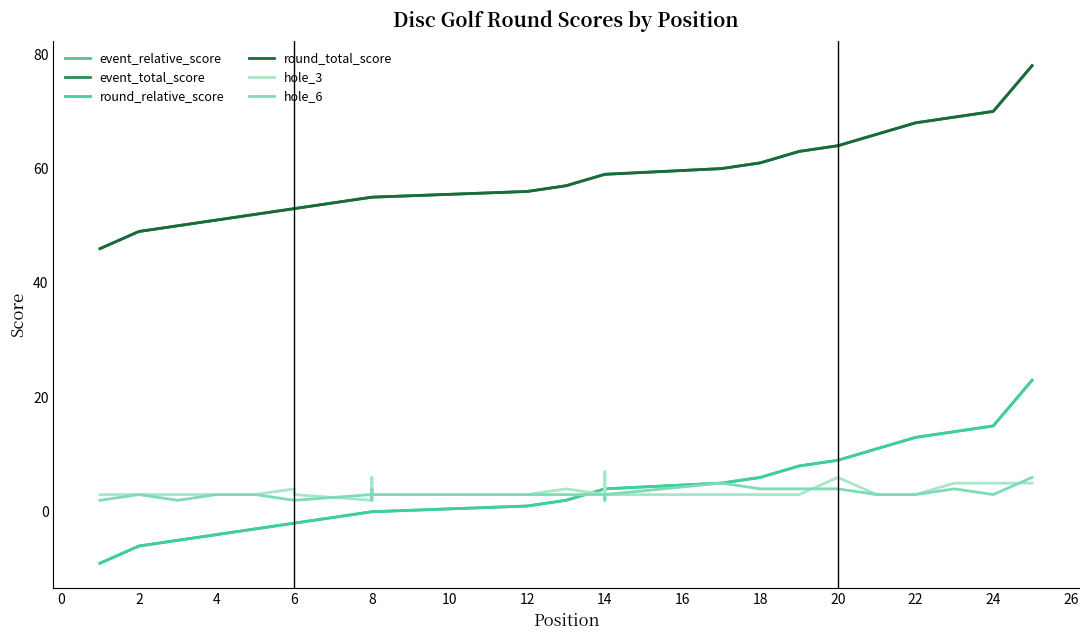

Does the chart have visible grid lines?

No